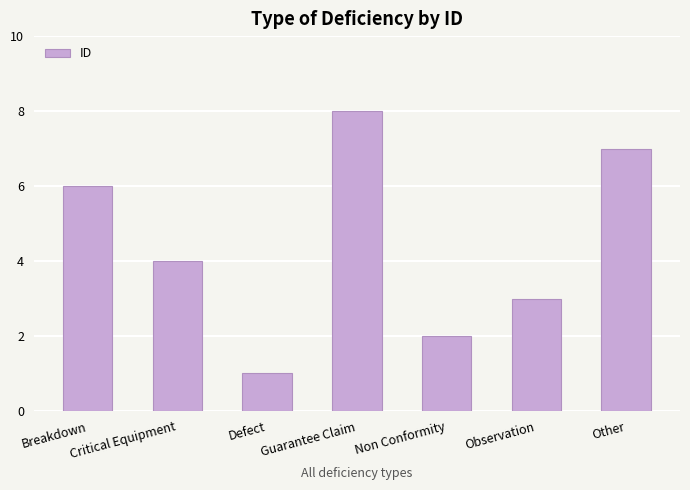

List the labels in order of value, largest first.

Guarantee Claim, Other, Breakdown, Critical Equipment, Observation, Non Conformity, Defect